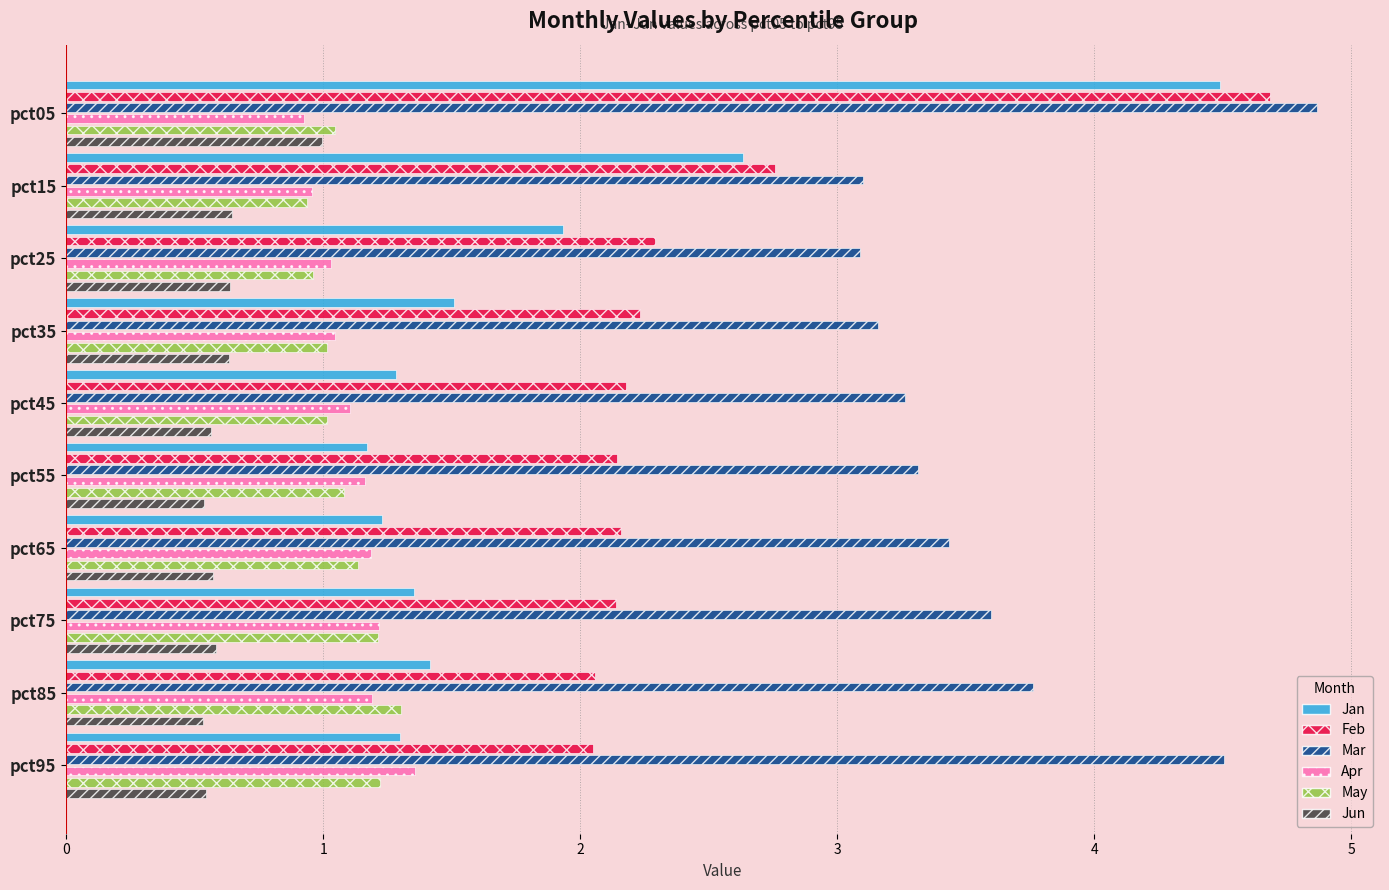

True or false: Apr has a value of 2.1 at 9.

False